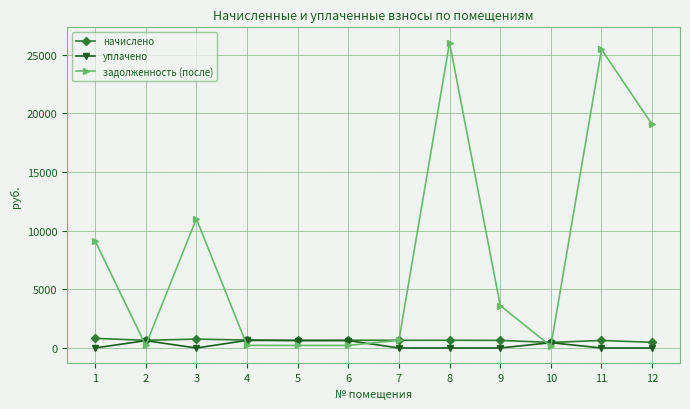

What is the highest value of the начислено series?

820.2